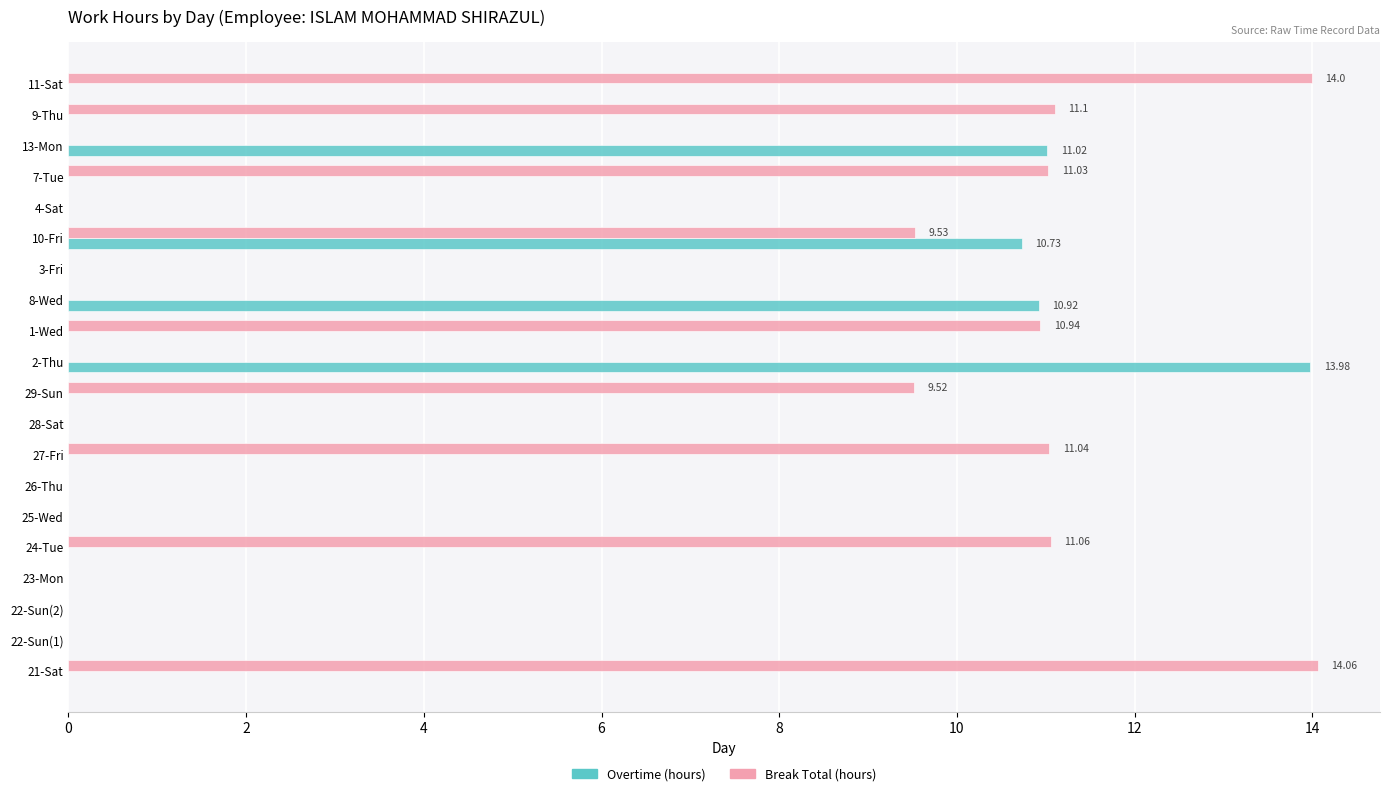

How many distinct data groups are displayed?

2